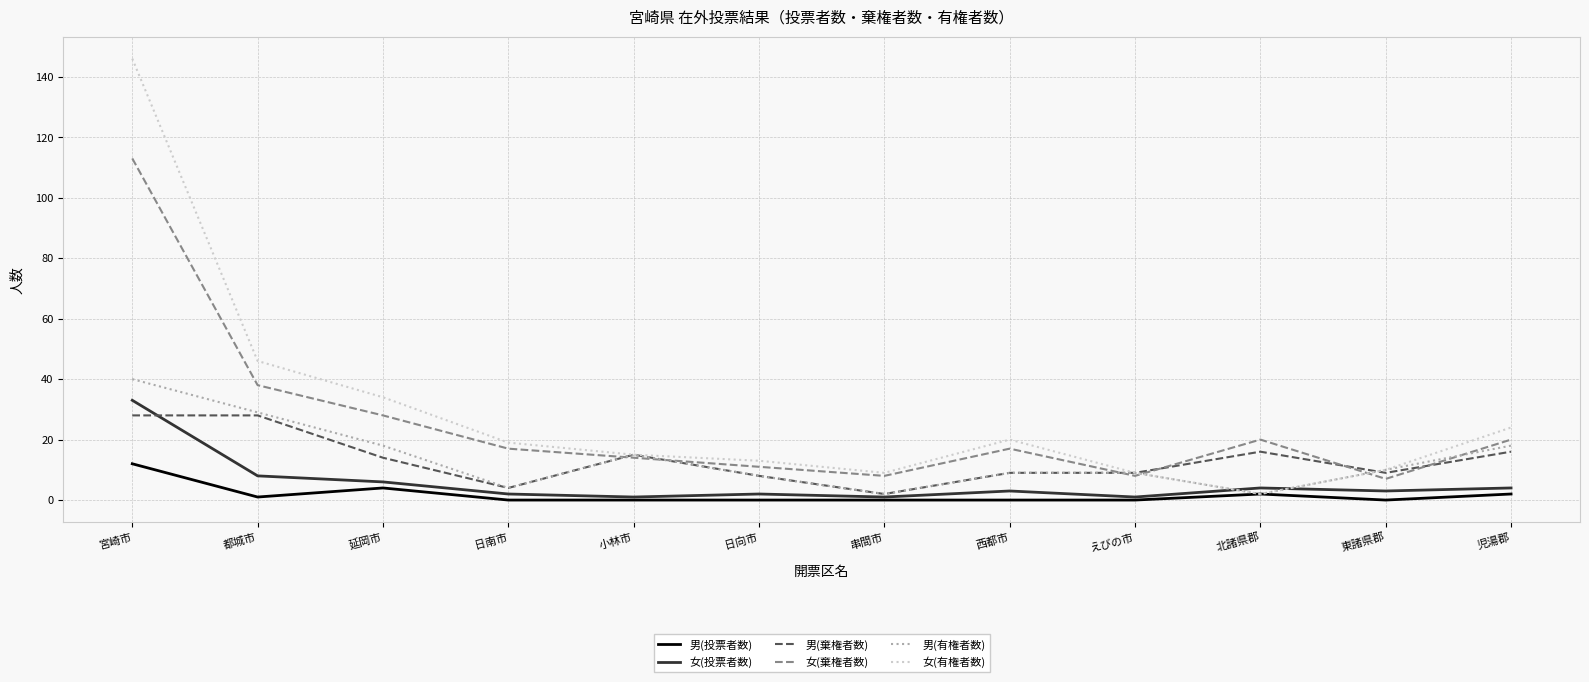

What are all the series names shown in the legend?

男(投票者数), 女(投票者数), 男(棄権者数), 女(棄権者数), 男(有権者数), 女(有権者数)